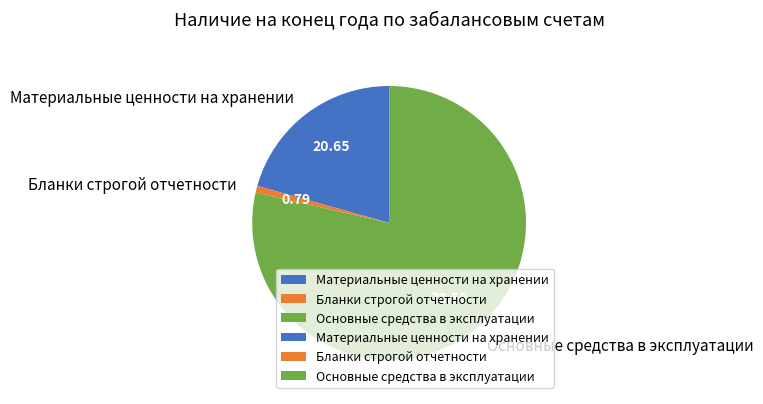

Rank the categories by value from lowest to highest.

Бланки строгой отчетности, Материальные ценности на хранении, Основные средства в эксплуатации